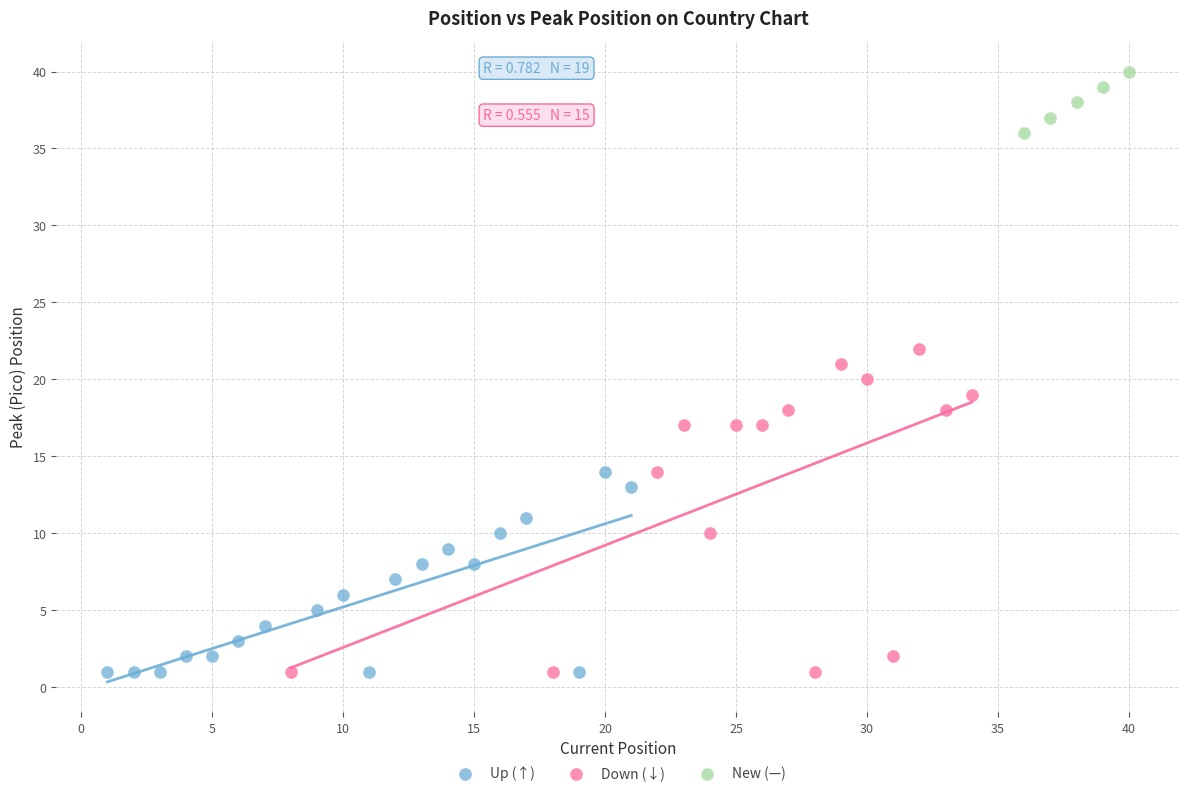

Which series has the largest Y range (max minus min)?

Down (↓)